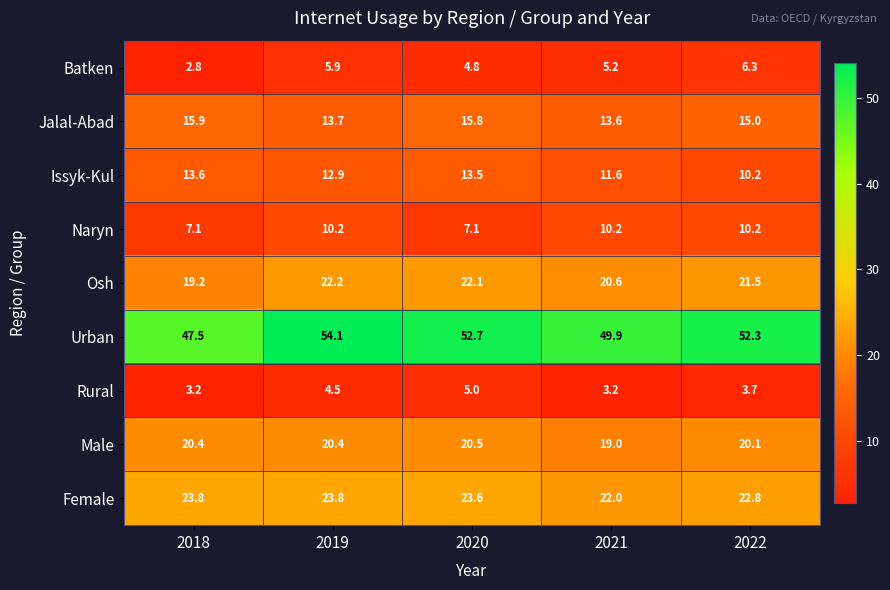

Which label corresponds to the largest value in the chart?

2019